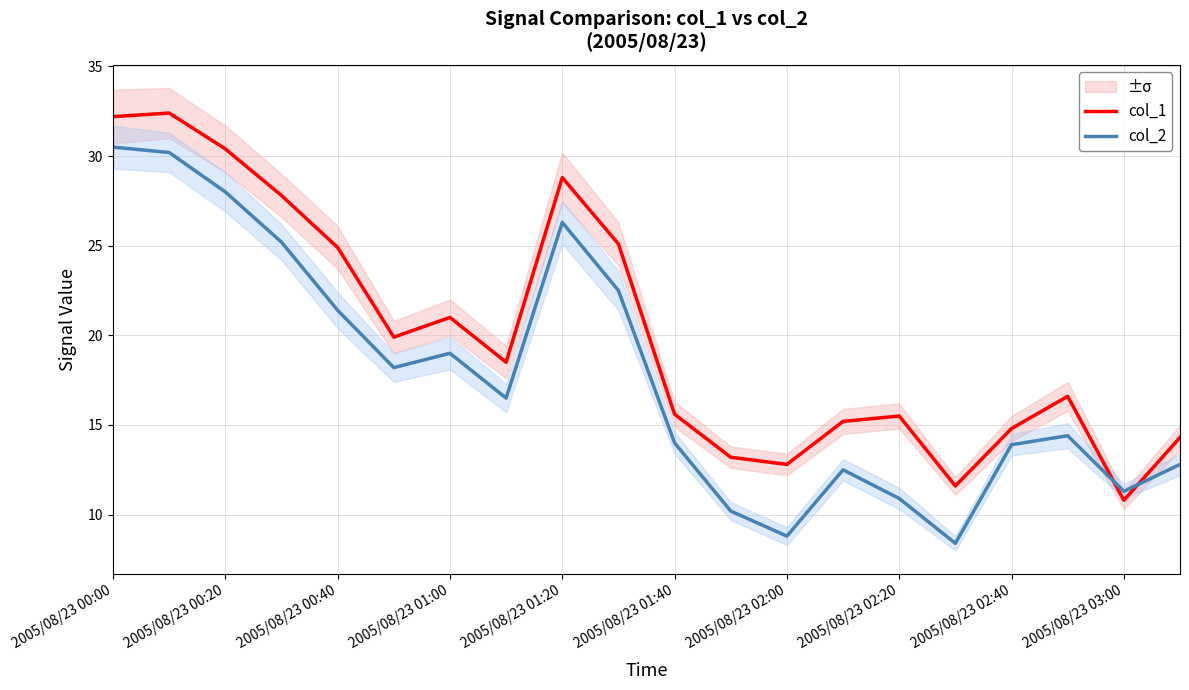

At how many categories does at least one series exceed 21?

7